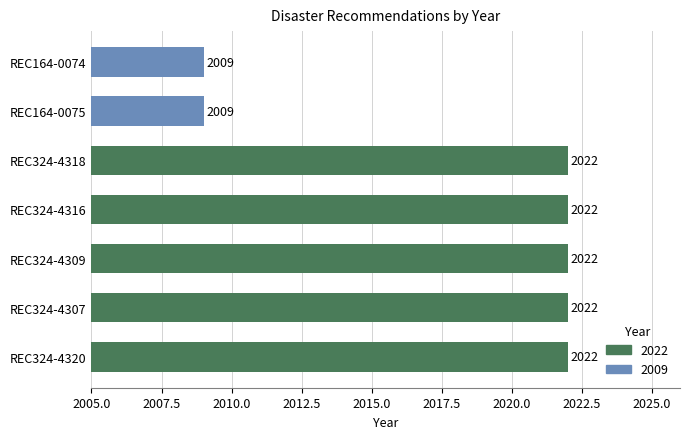

How many bars are there in total?

7